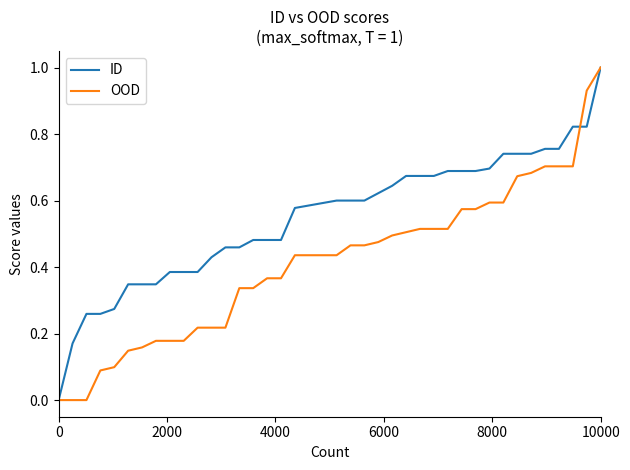

What is the highest value of the ID series?

1.0